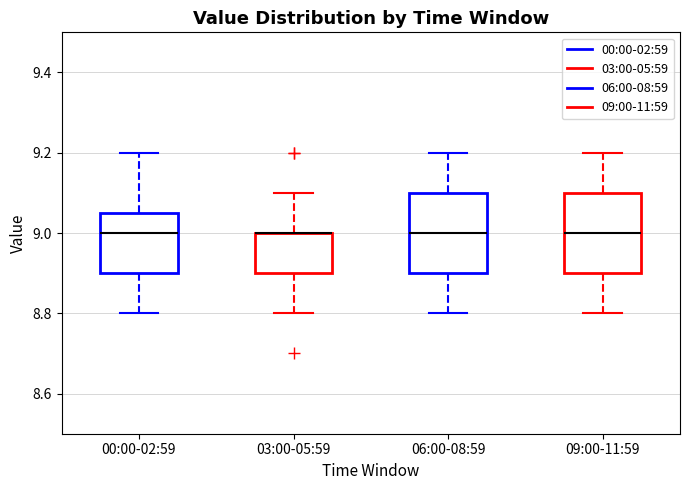

Where is the upper edge of the box for 09:00-11:59 on the y-axis? The values are not printed on the chart, so give them approximately, as read against the axis.

9.10